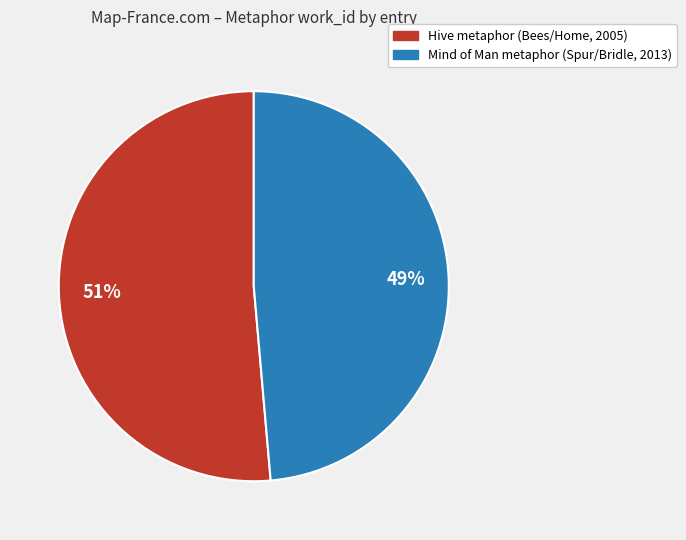

What is the largest slice in the pie chart?

Hive metaphor (Bees/Home, 2005)